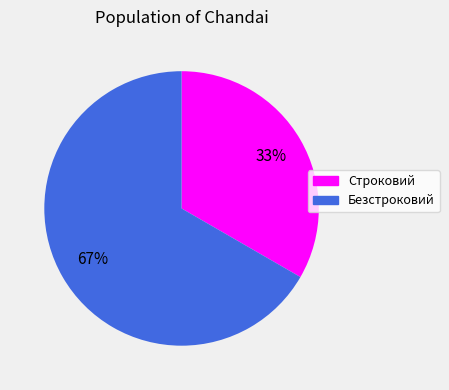

Is it true that Безстроковий is 54% of the pie?

False